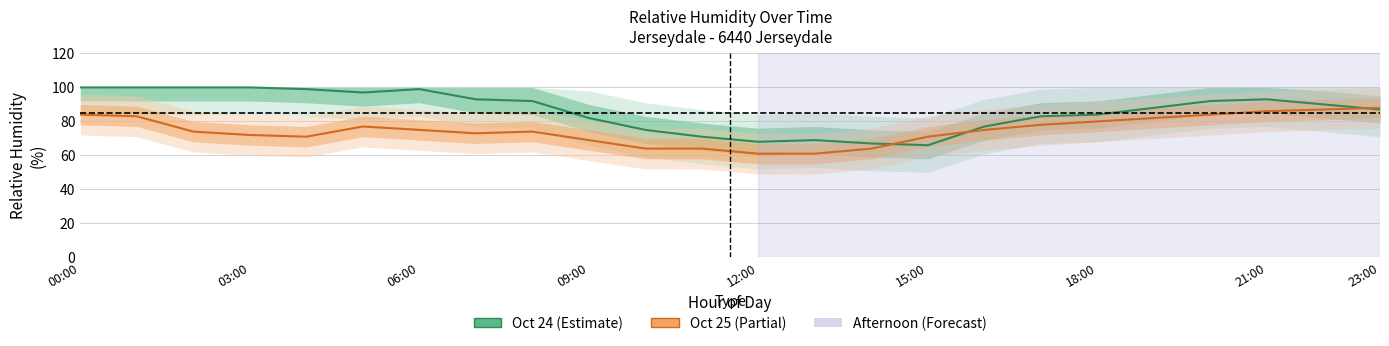

Reading left to right, transcribe all the data shown in this chart.

Oct 24 (Estimate): 100	100	100	100	99	97	99	93	92	82	75	71	68	69	67	66	77	83	84	88	92	93	90	87
Oct 25 (Partial): 84	83	74	72	71	77	75	73	74	69	64	64	61	61	64	71	75	78	80	82	84	86	87	88